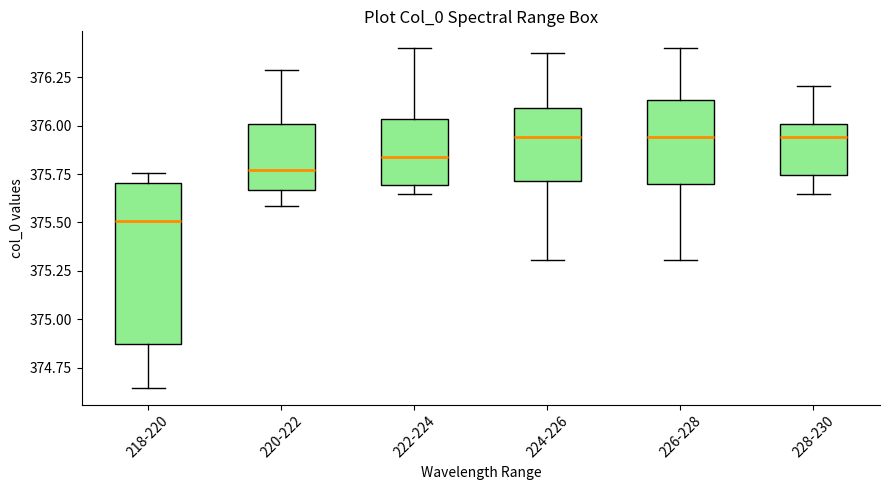

Where is the lower edge of the box for 220-222 on the y-axis? The values are not printed on the chart, so give them approximately, as read against the axis.

375.65